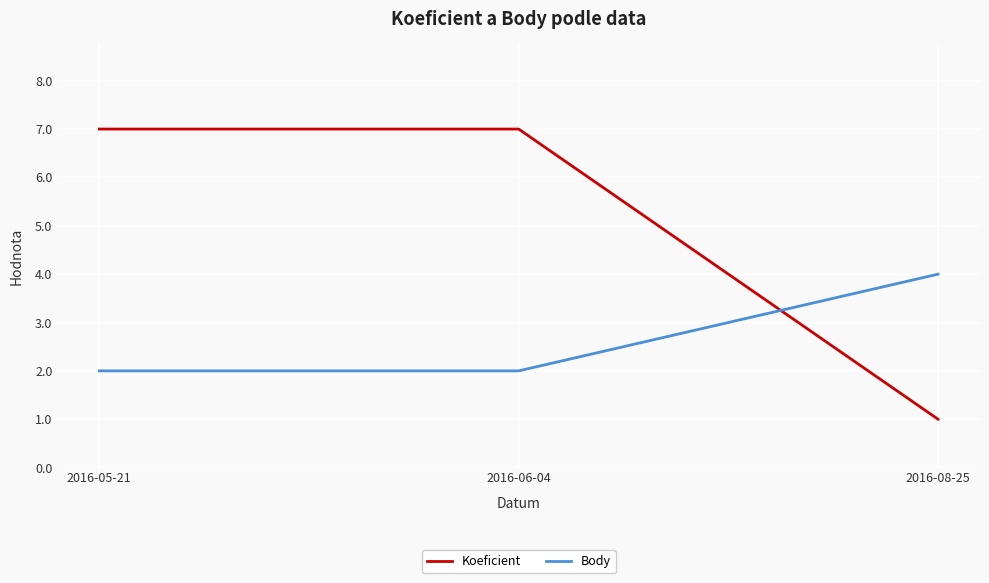

What position from the right is 2016-05-21?

3